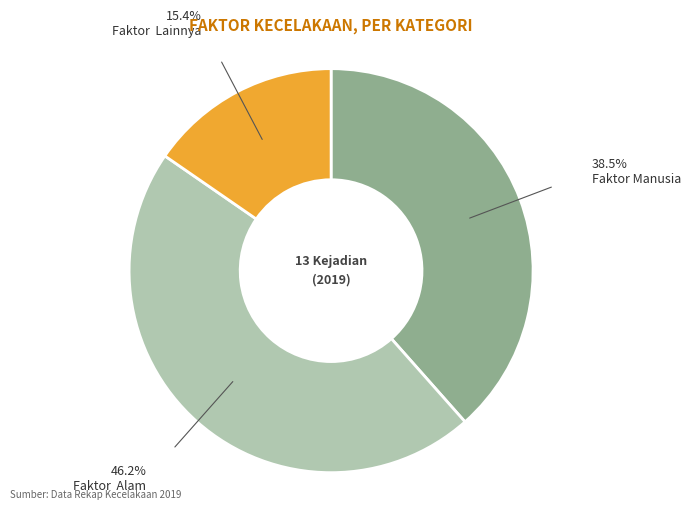

Rank the categories by value from lowest to highest.

Faktor Lainnya, Faktor Manusia, Faktor Alam